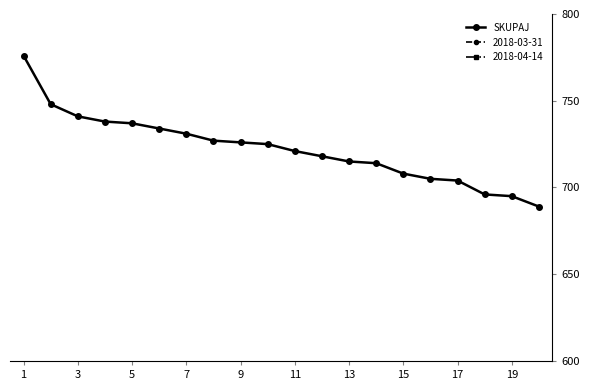

Reading right to left, what are all the values shown in this chart?

689	695	696	704	705	708	714	715	718	721	725	726	727	731	734	737	738	741	748	776